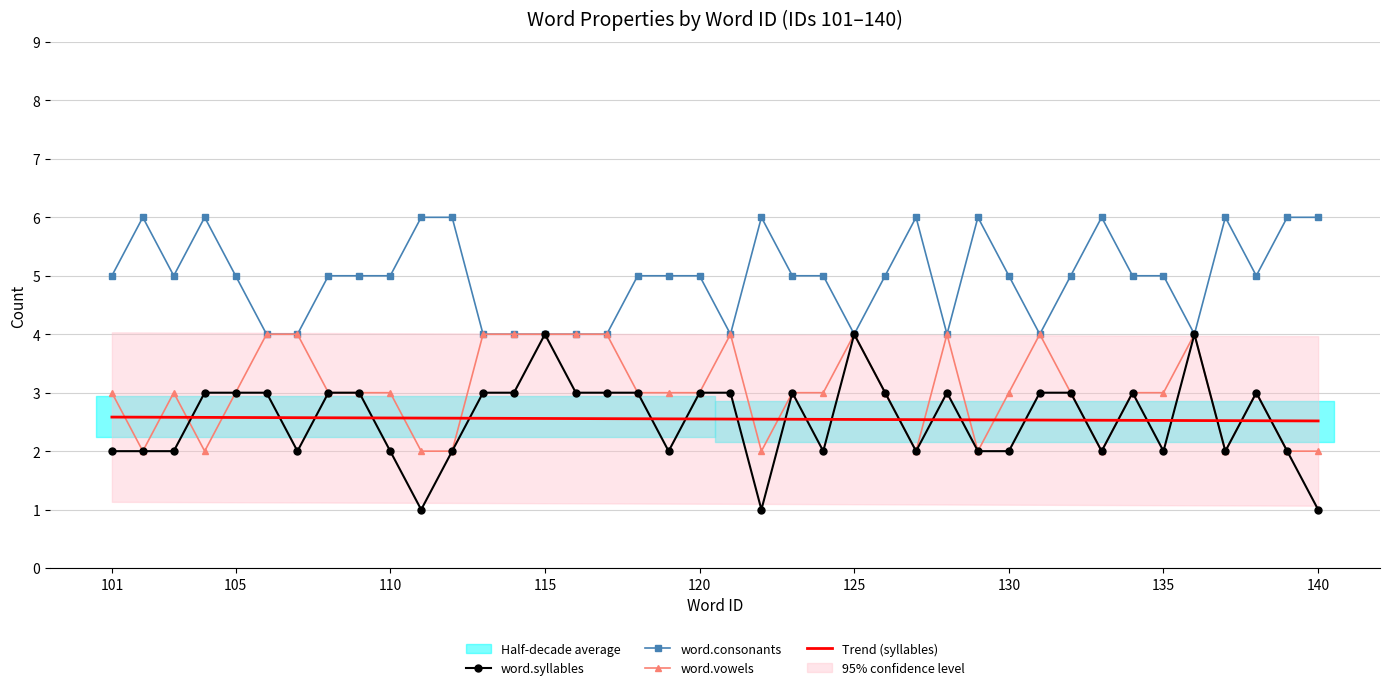

How many times do Trend (syllables) and word.vowels cross each other?

17